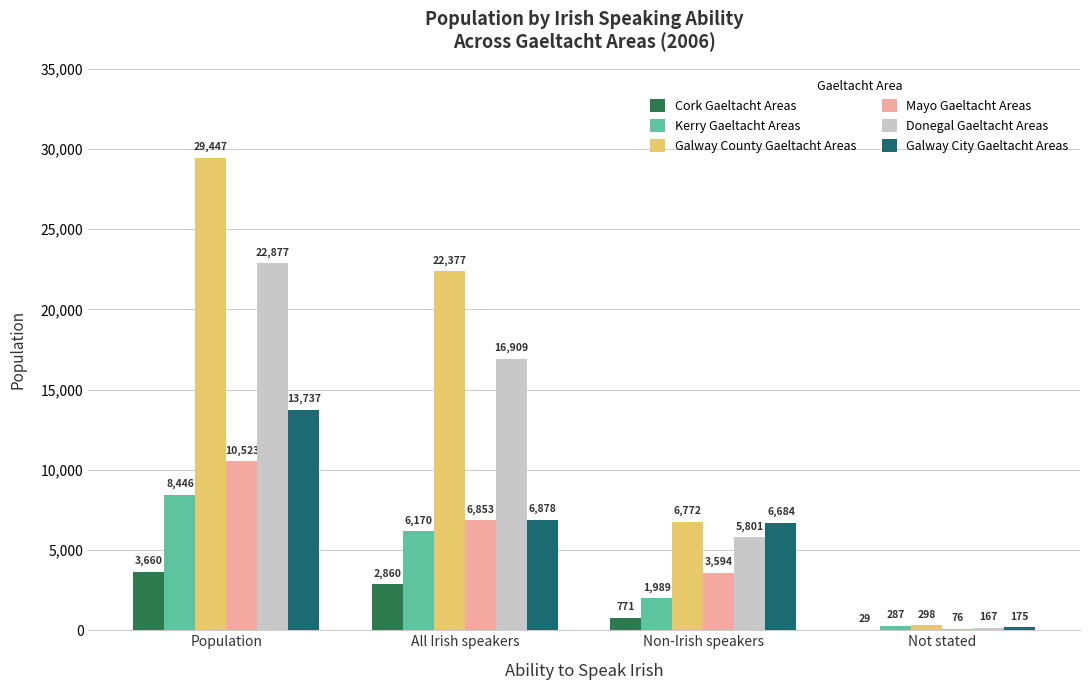

At which label does Galway County Gaeltacht Areas reach its peak?

Population